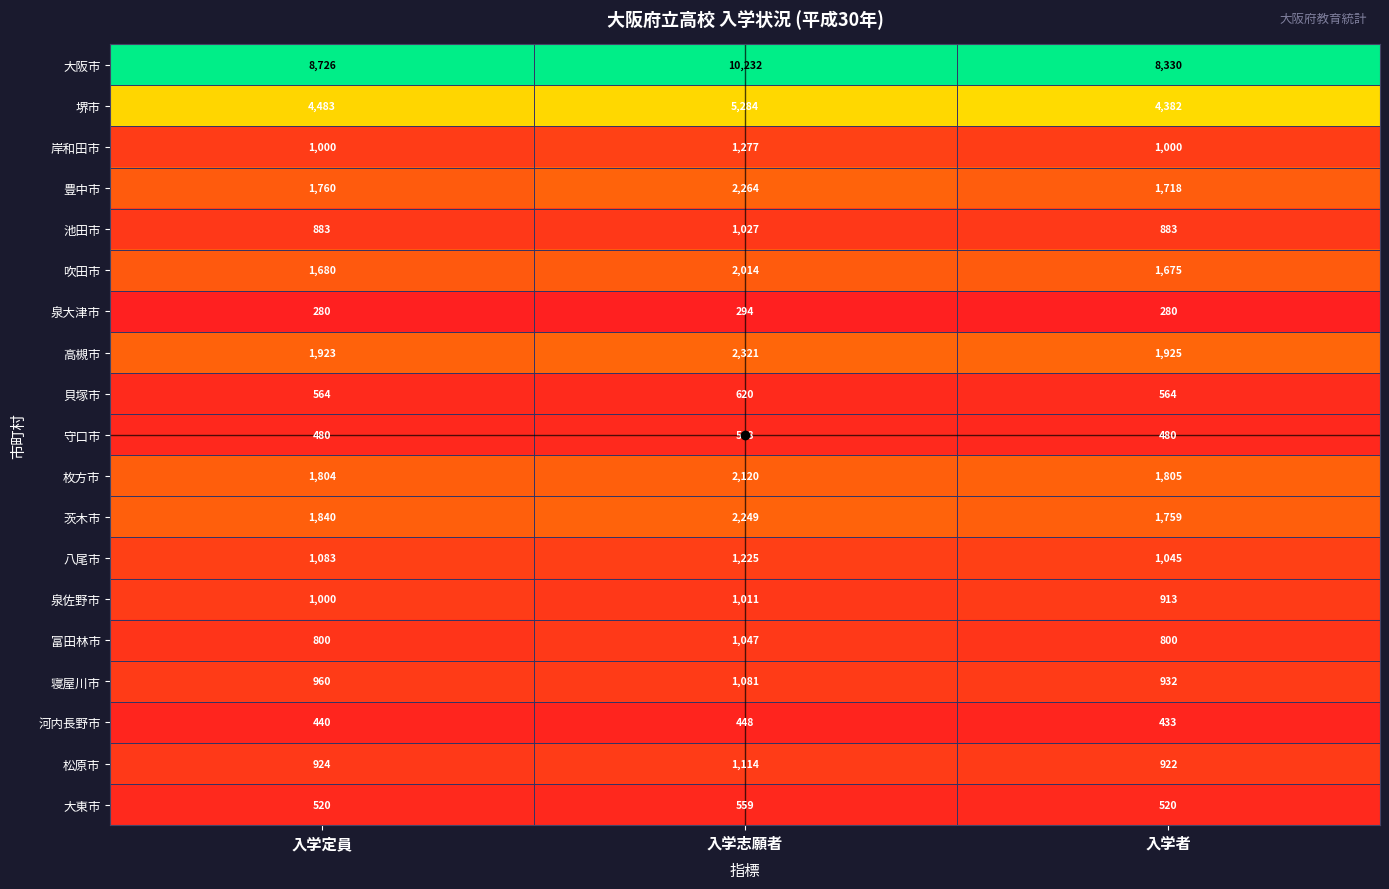

The value of 堺市 at 入学定員 is 6725. True or false?

False